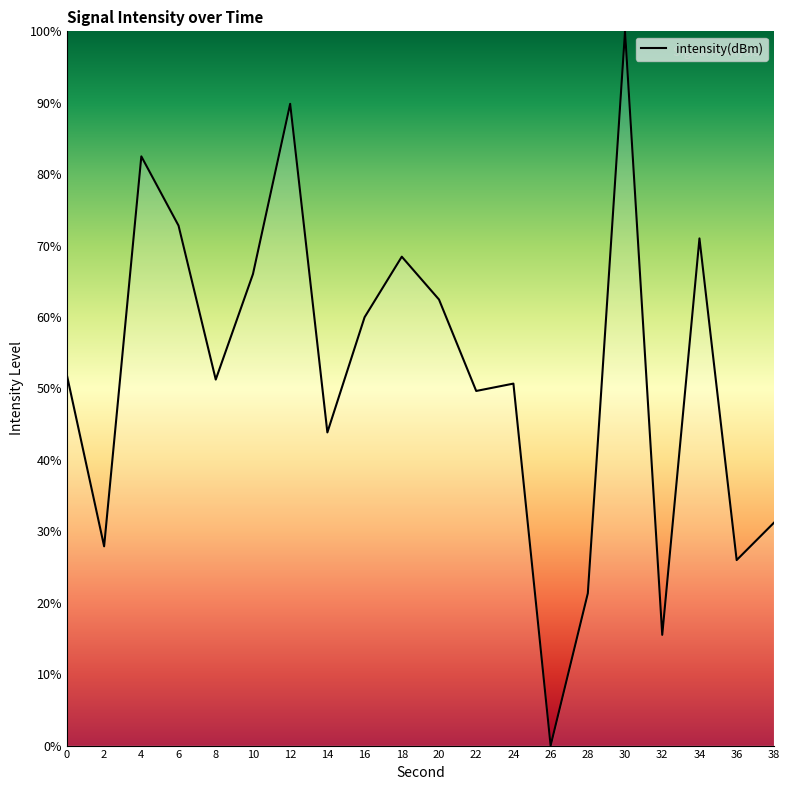

Which has a higher value, 14 or 30?

30